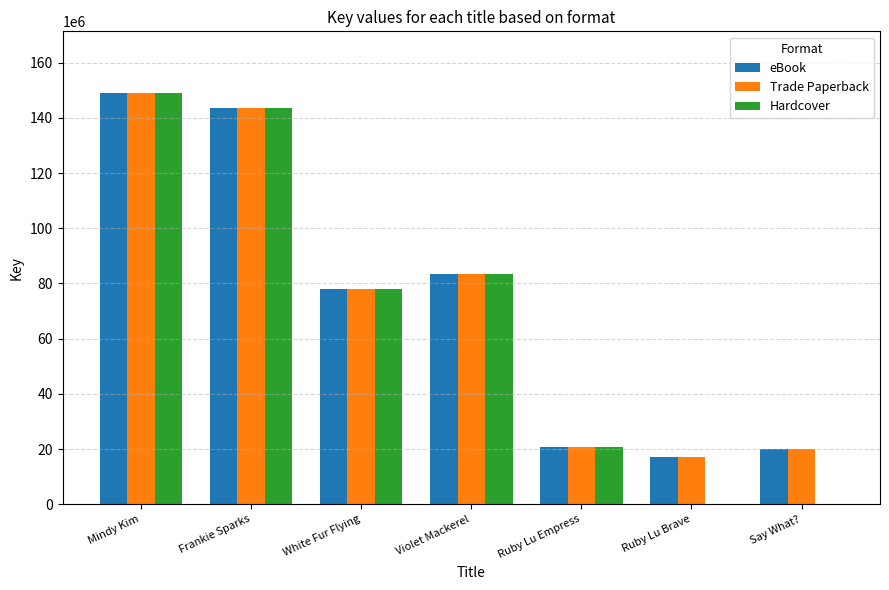

What is the sum of all eBook values?

511994476